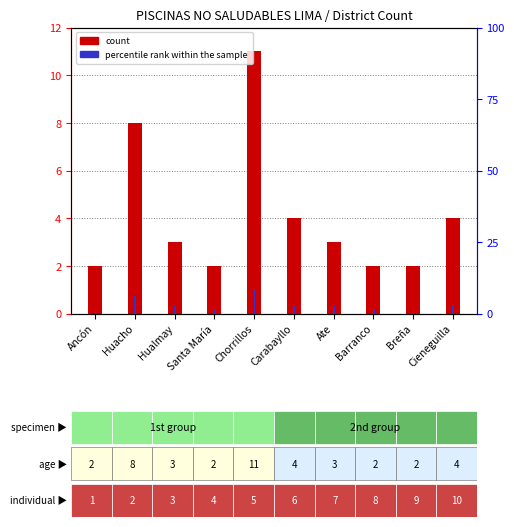

Which series has the largest range (max minus min)?

count